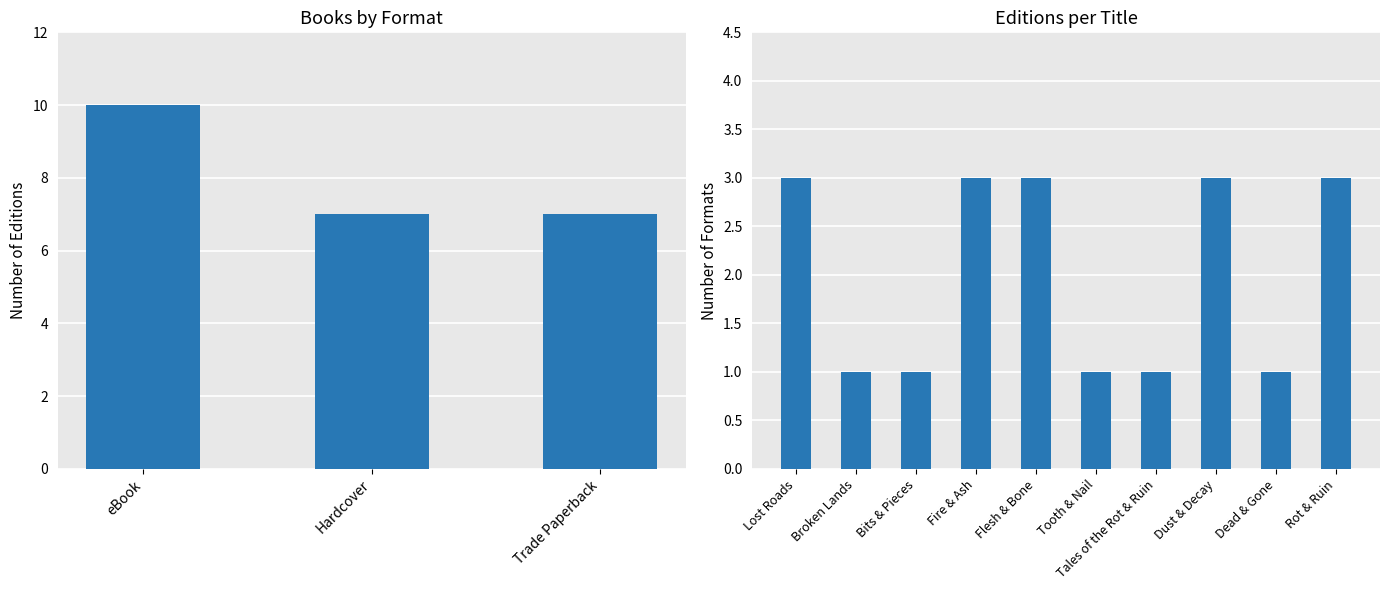

The chart shows a value of 5 at Fire & Ash. True or false?

False